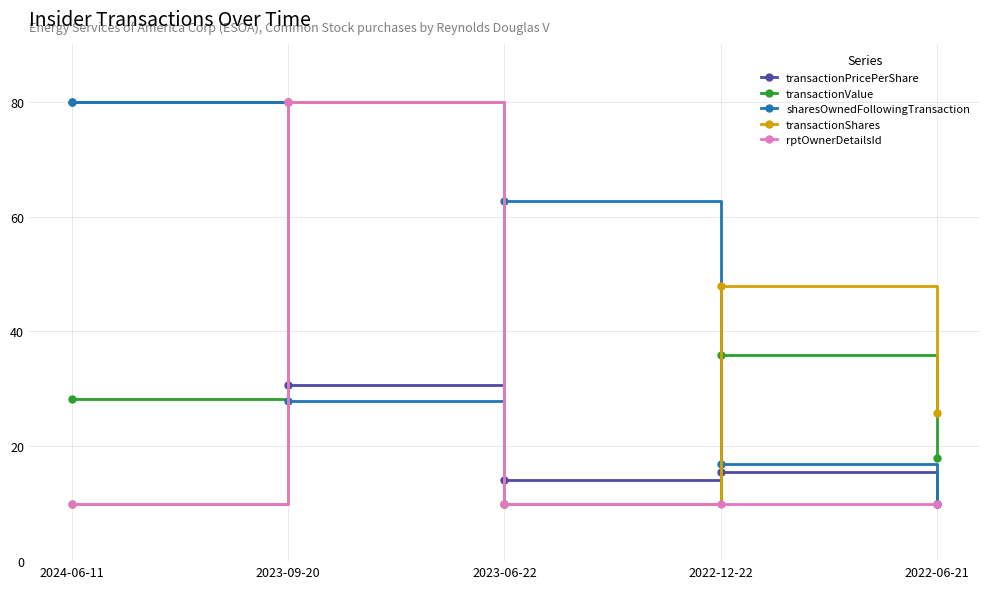

At which category is the sum across all series the highest?

2023-09-20